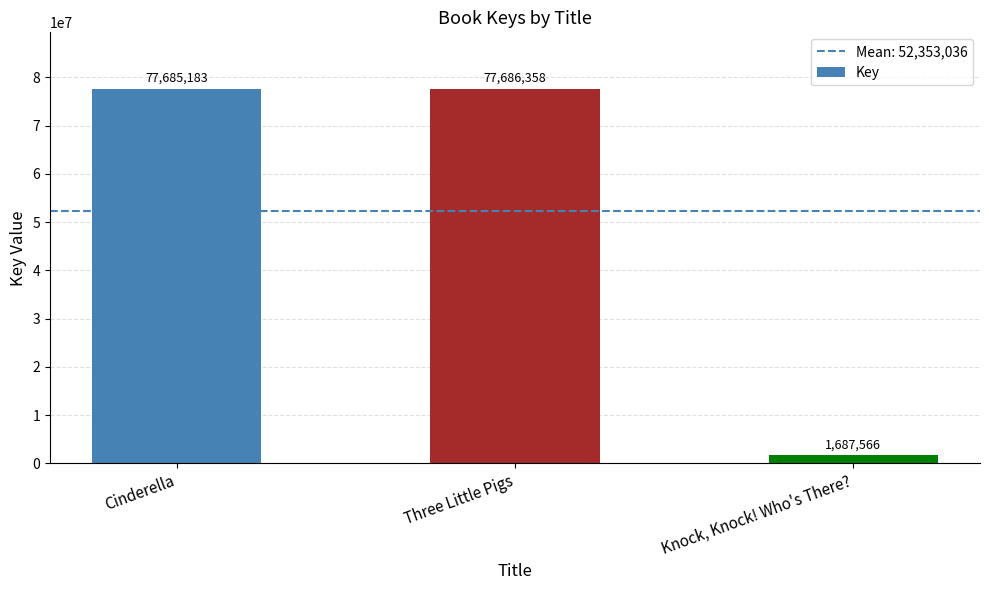

Rank the categories by value from lowest to highest.

Knock, Knock! Who's There?, Cinderella, Three Little Pigs